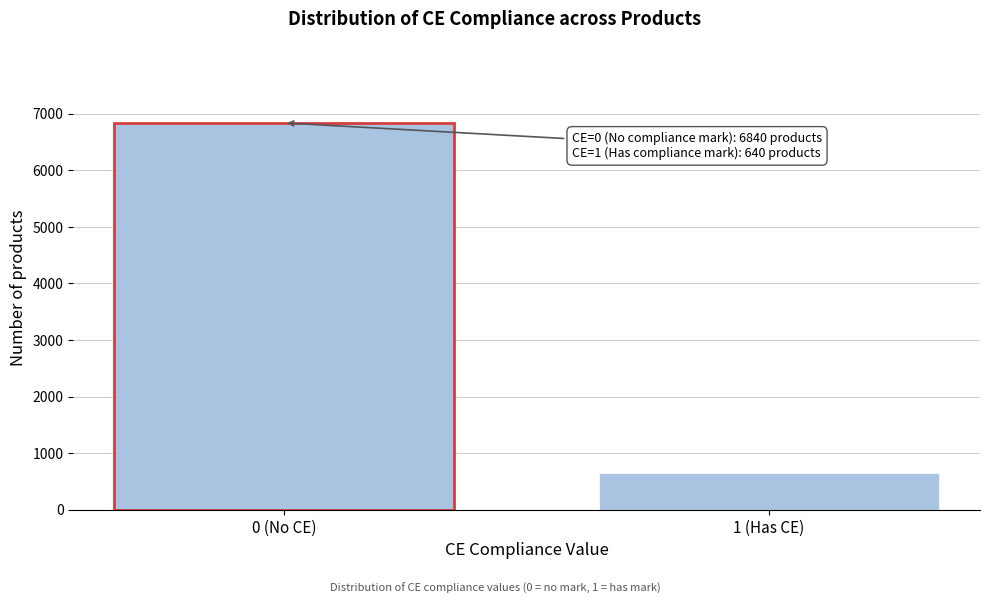

Reading left to right, transcribe all the data shown in this chart.

0 (No CE)=6840	1 (Has CE)=640